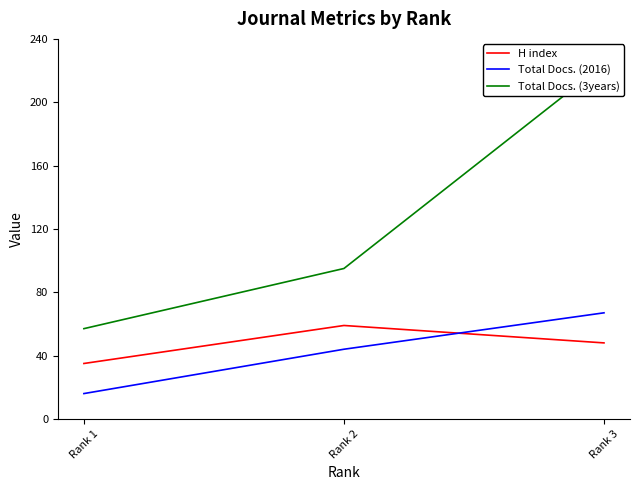

Does the chart display data point markers on the line(s)?

No